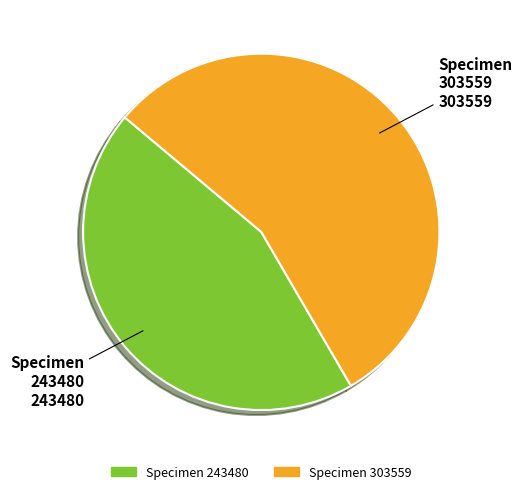

Is there a majority slice in this chart?

Yes